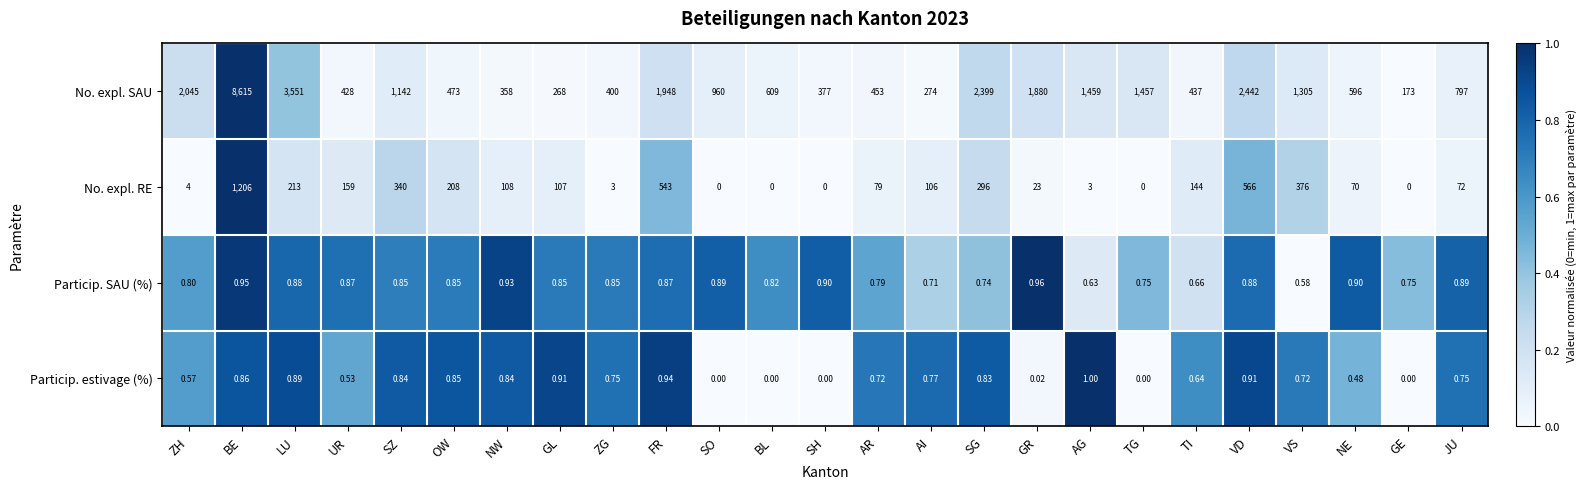

At which label does Particip. SAU (%) reach its peak?

GR